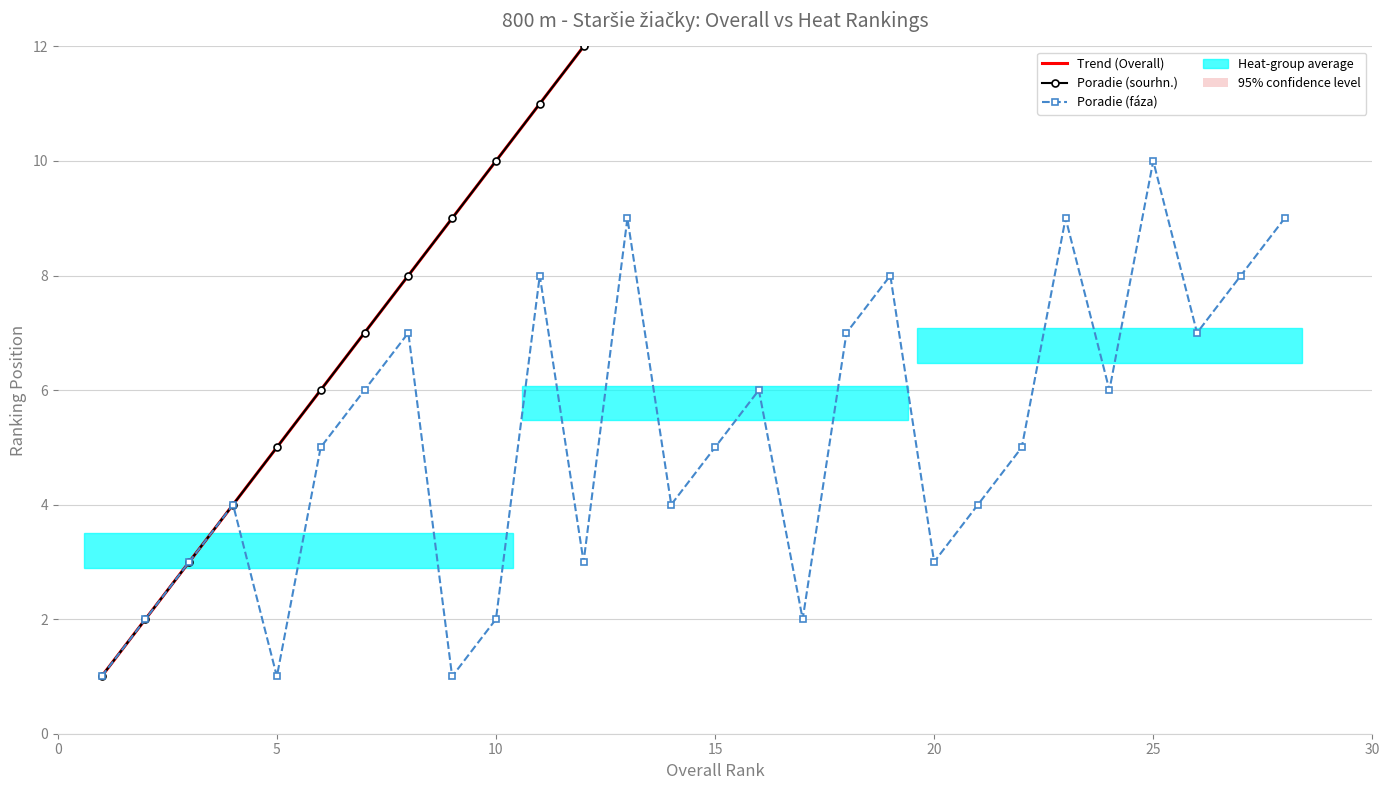

The Poradie (sourhn.) series shows 9 at 19. True or false?

False